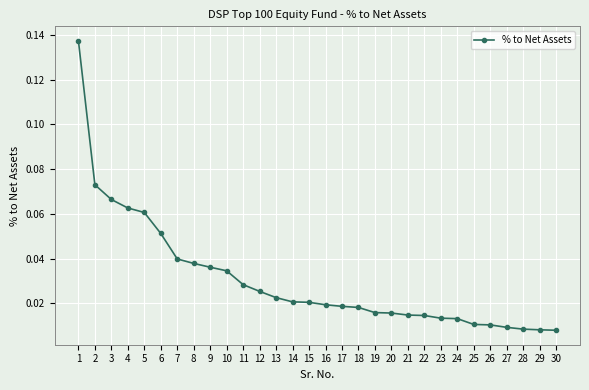

Which has a higher value, 4 or 3?

3